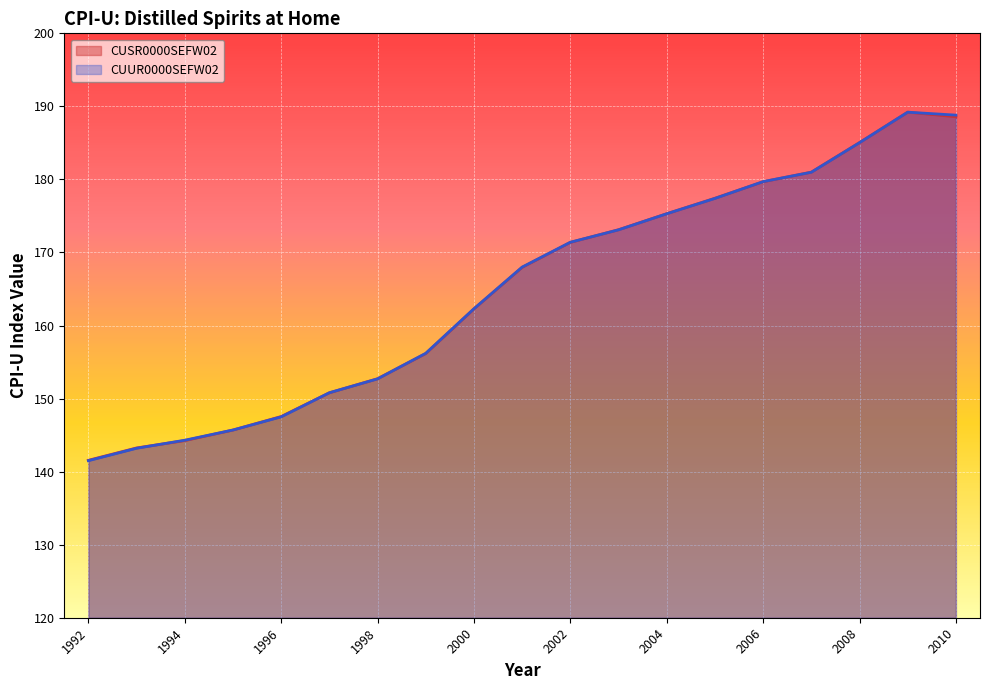

The CUSR0000SEFW02 series shows 55.8 at 2009. True or false?

False